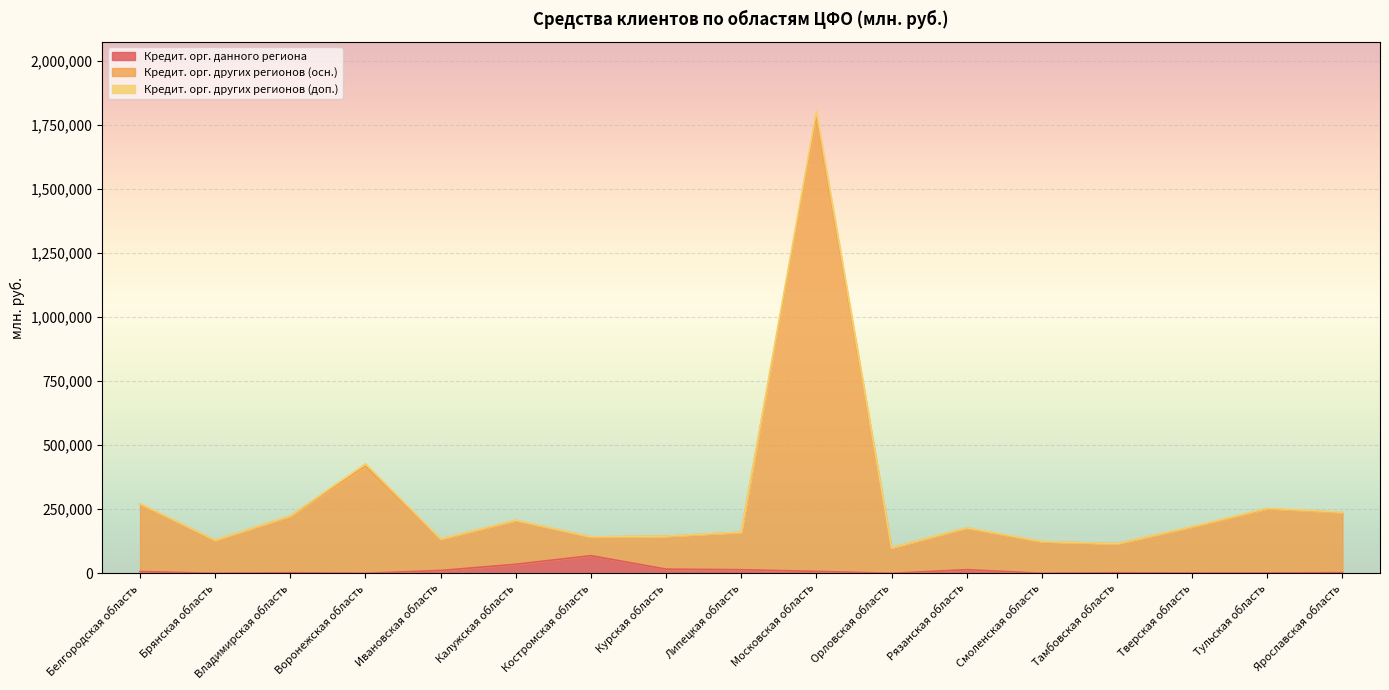

What is the highest value of the Кредит. орг. данного региона series?

68809